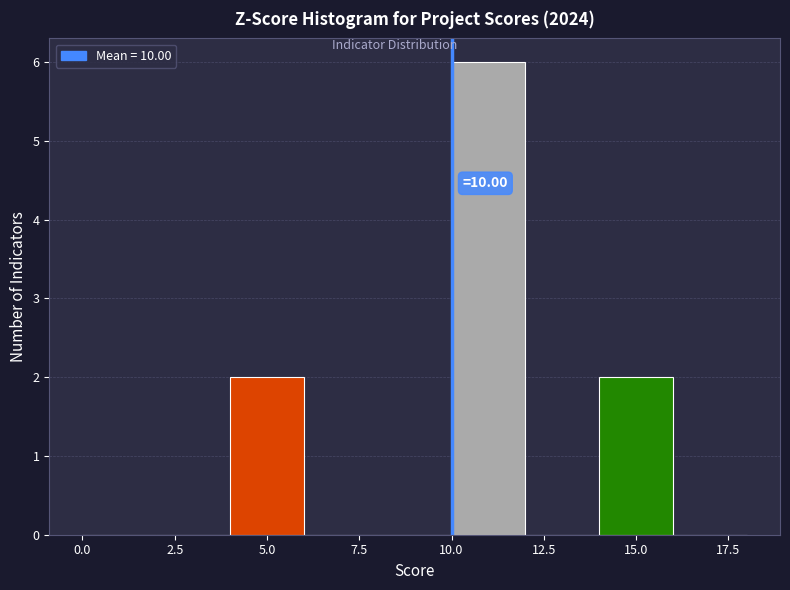

Over which range of the x-axis is the bar tallest?

10 to 12